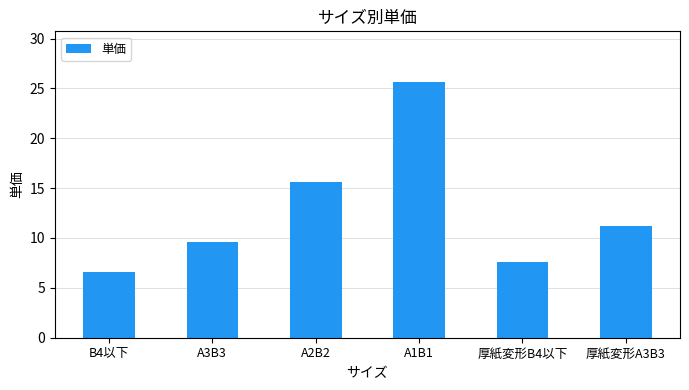

Read the value at 厚紙変形A3B3.

11.2